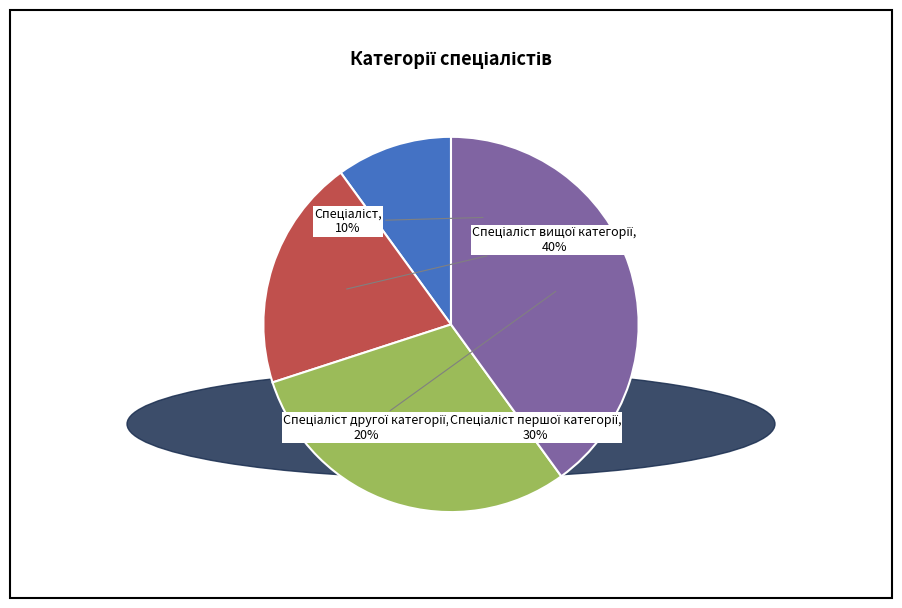

Is there a majority slice in this chart?

No